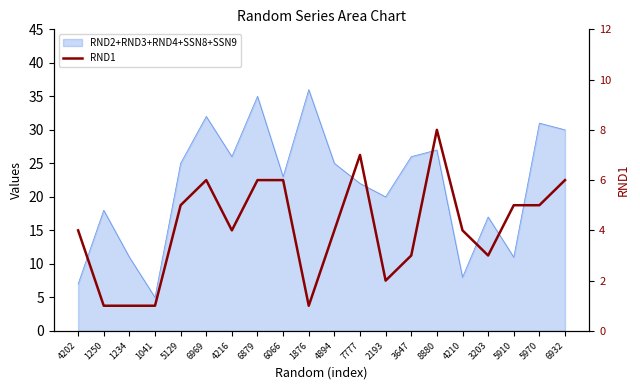

What is the change in value from 6066 to 3647?

-3